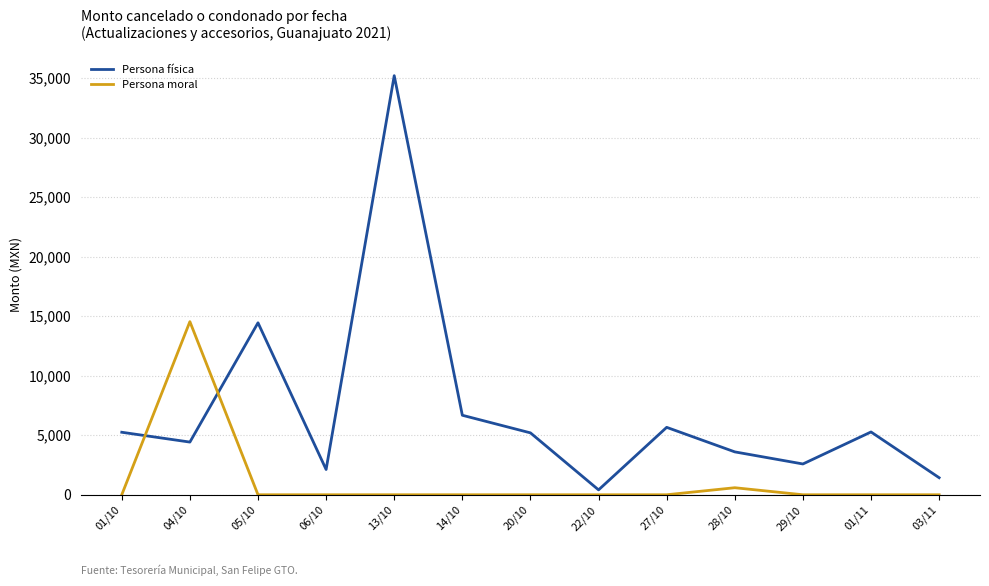

What is the approximate value of Persona física at 27/10?

5661.4